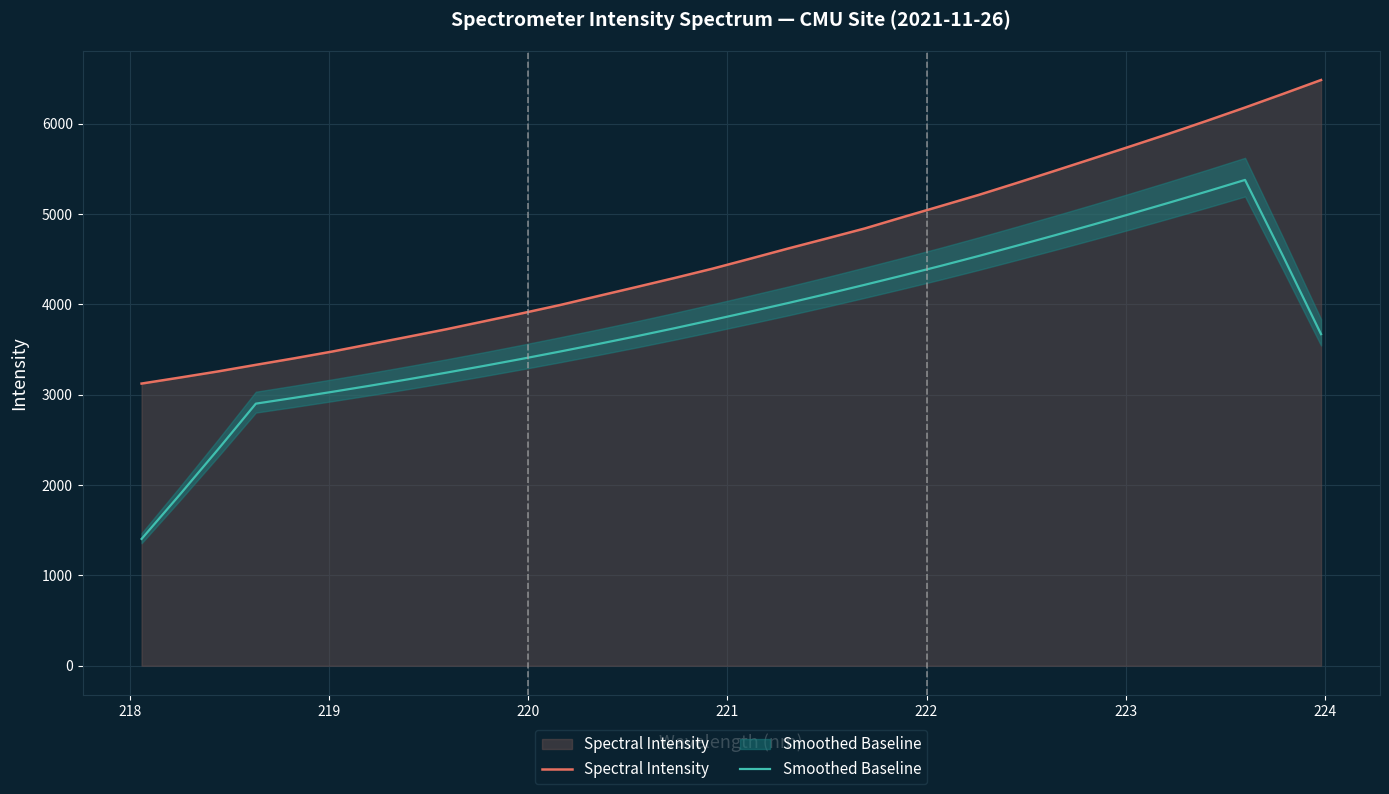

Is it true that Spectral Intensity equals 1638.4 at 221?

False